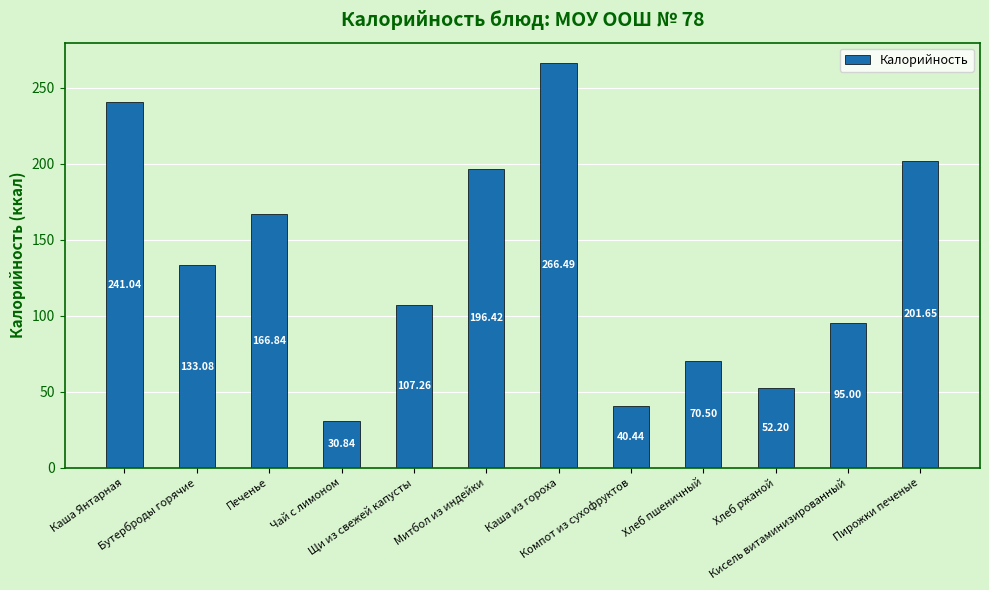

How many categories are shown in the chart?

12